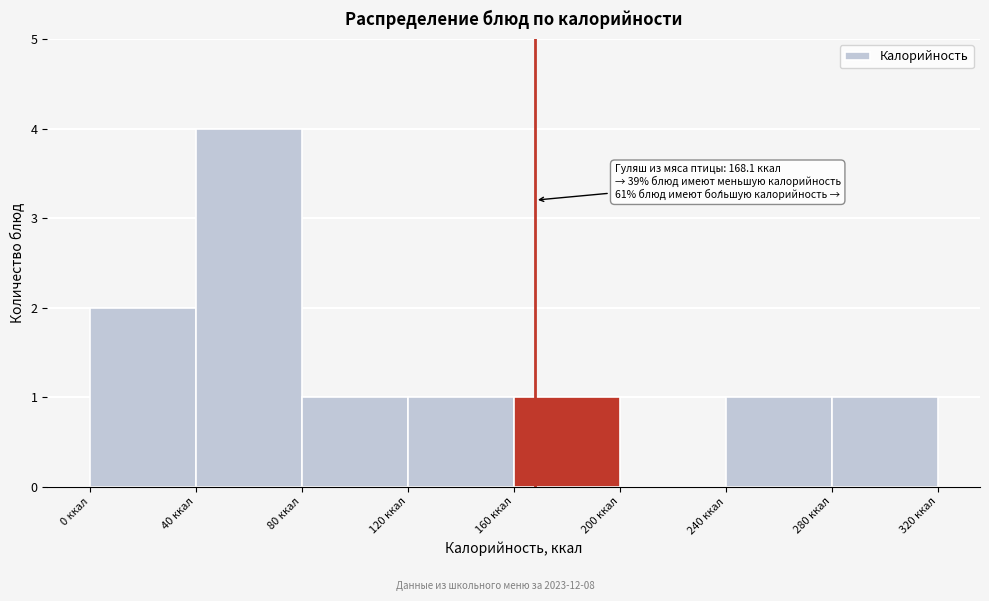

Which range on the x-axis has the tallest bar?

40 to 80